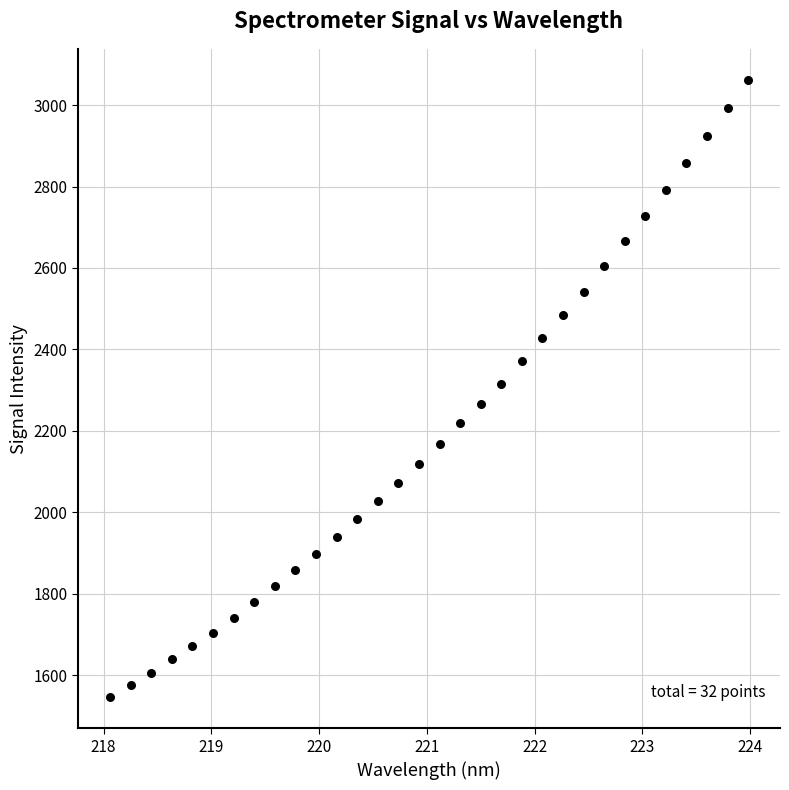

What is the range of X values (max minus min)?

5.9